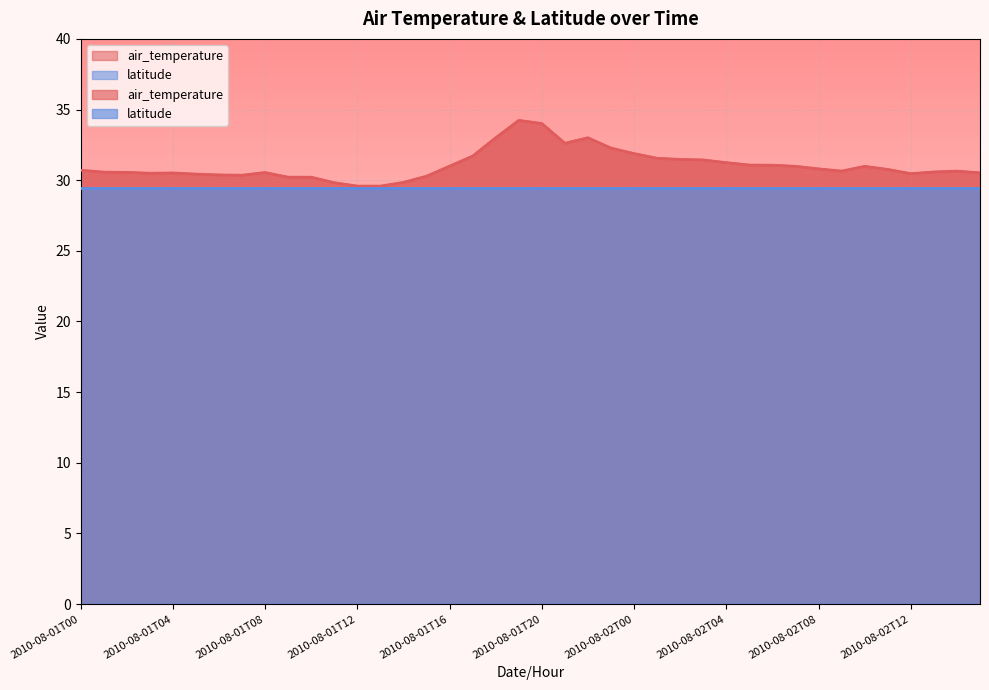

Reading right to left, transcribe all the data shown in this chart.

2010-08-02T15=30.5	2010-08-02T14=30.6	2010-08-02T13=30.6	2010-08-02T12=30.5	2010-08-02T11=30.8	2010-08-02T10=31.0	2010-08-02T09=30.6	2010-08-02T08=30.8	2010-08-02T07=31.0	2010-08-02T06=31.1	2010-08-02T05=31.1	2010-08-02T04=31.2	2010-08-02T03=31.4	2010-08-02T02=31.5	2010-08-02T01=31.6	2010-08-02T00=31.9	2010-08-01T23=32.3	2010-08-01T22=33.0	2010-08-01T21=32.6	2010-08-01T20=34.0	2010-08-01T19=34.2	2010-08-01T18=33.0	2010-08-01T17=31.7	2010-08-01T16=31.0	2010-08-01T15=30.3	2010-08-01T14=29.8	2010-08-01T13=29.6	2010-08-01T12=29.6	2010-08-01T11=29.8	2010-08-01T10=30.2	2010-08-01T09=30.2	2010-08-01T08=30.5	2010-08-01T07=30.4	2010-08-01T06=30.4	2010-08-01T05=30.4	2010-08-01T04=30.5	2010-08-01T03=30.5	2010-08-01T02=30.6	2010-08-01T01=30.6	2010-08-01T00=30.7